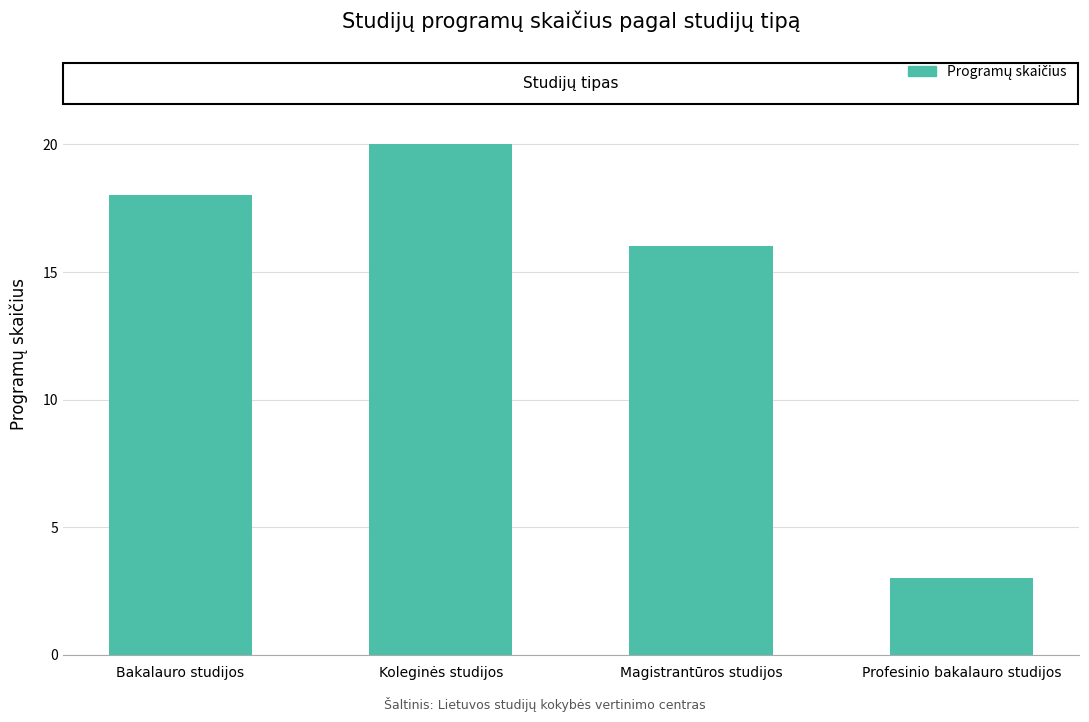

How many values are between 16 and 20?

3